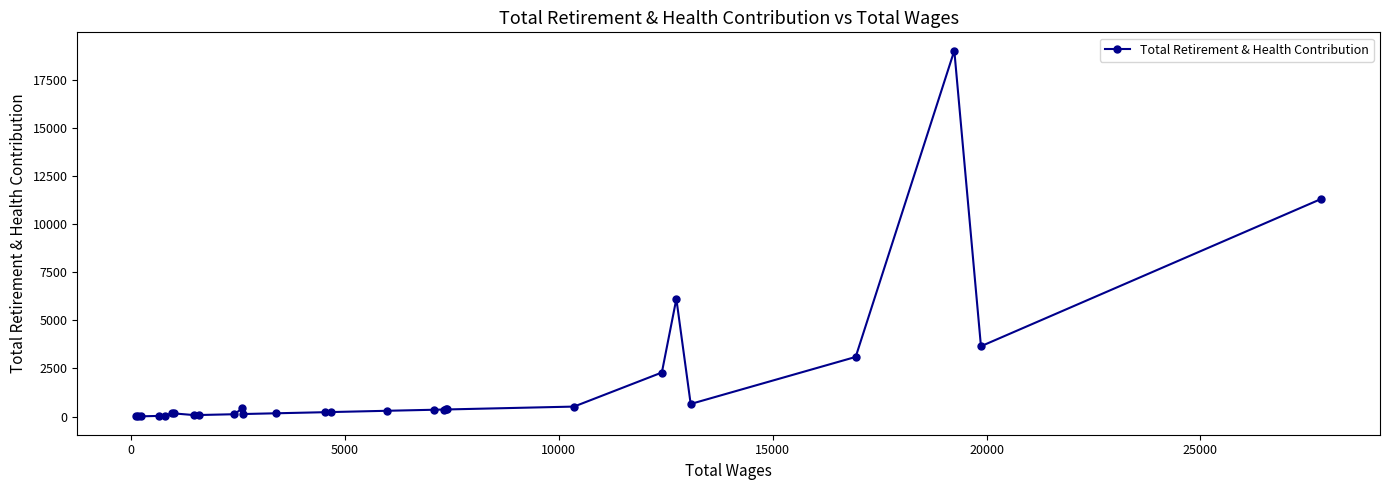

What is the difference between the second highest and second lowest values?

11297